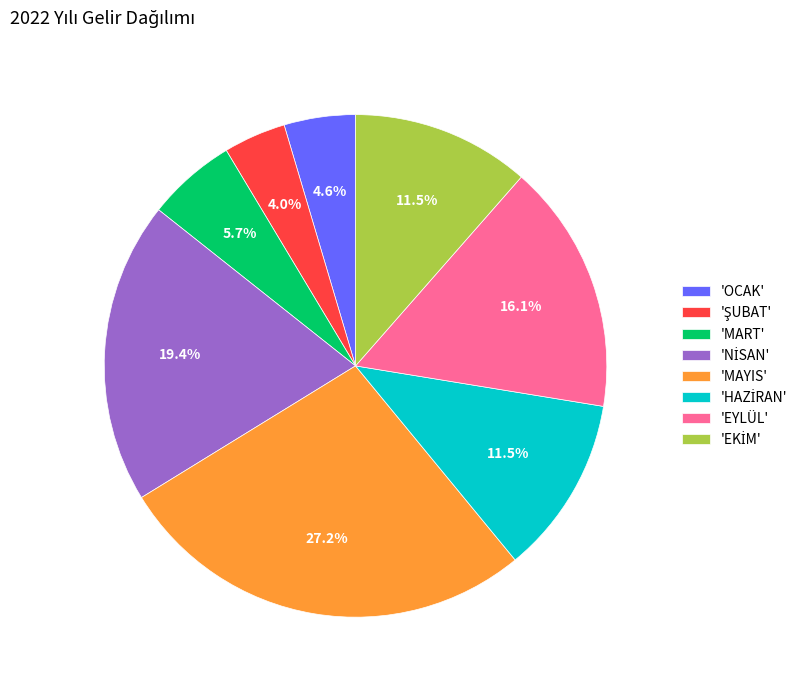

What is the largest slice in the pie chart?

'MAYIS'